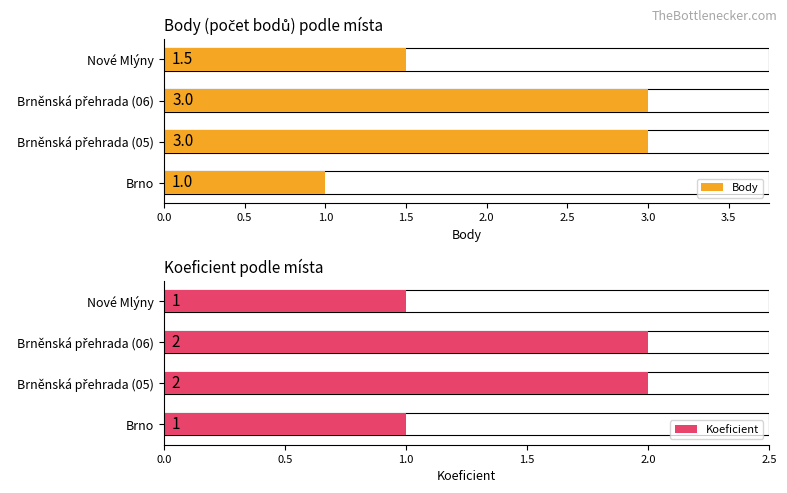

Rank the series by their maximum value, from highest to lowest.

Body, Koeficient